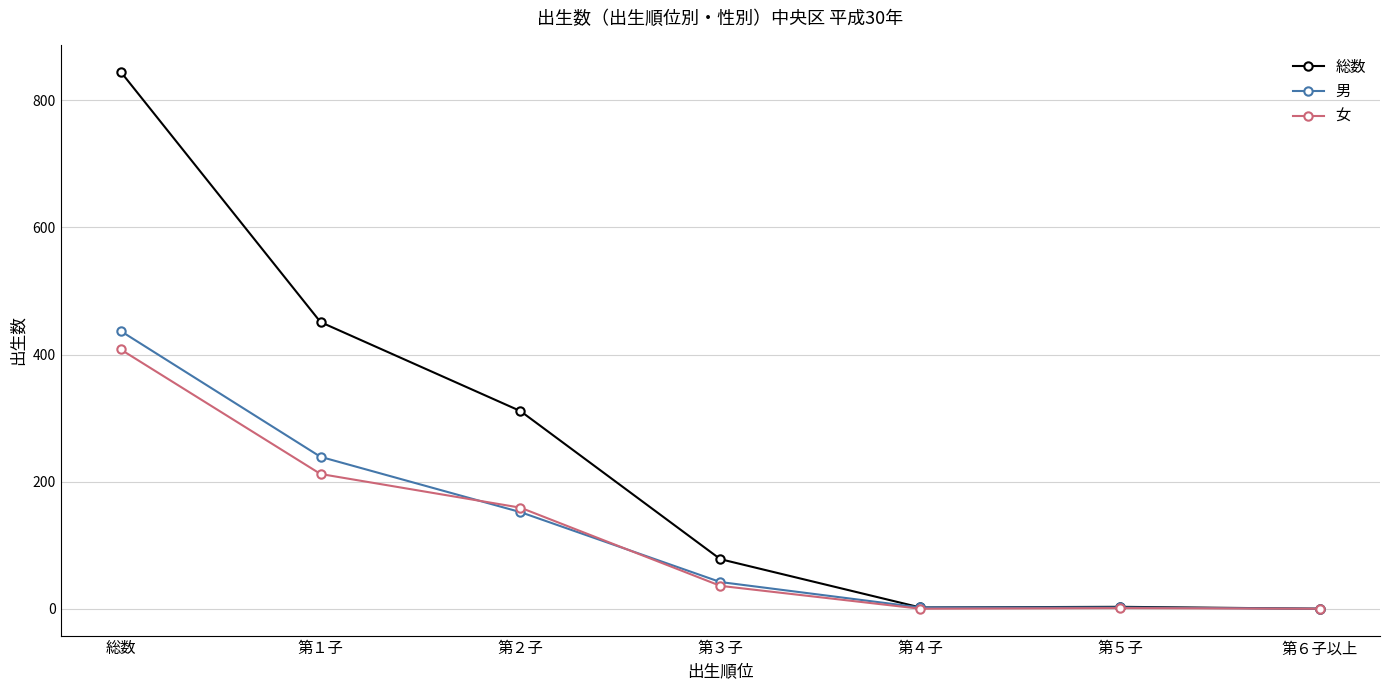

Between 第３子 and 第５子, which series saw the biggest shift?

総数